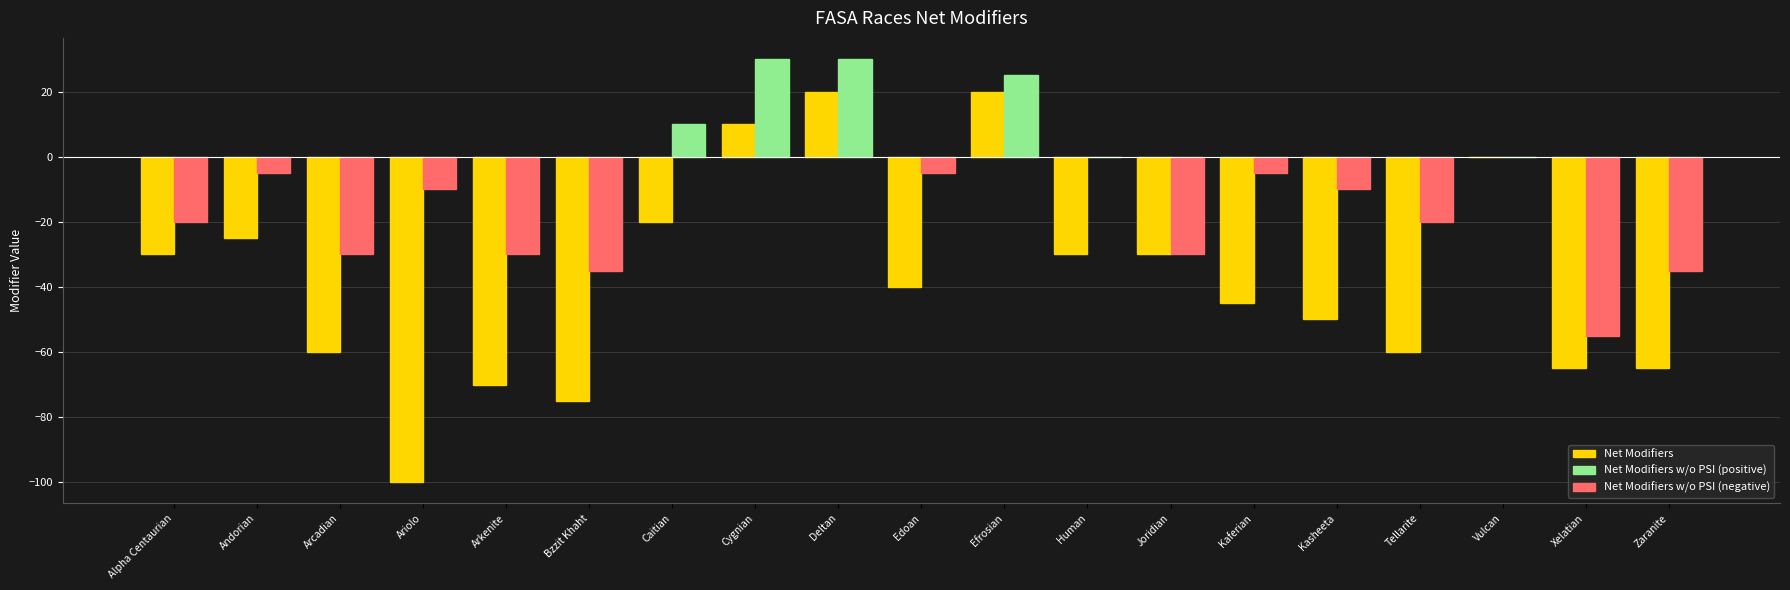

What is the total value across all series at Kaferian?

-50